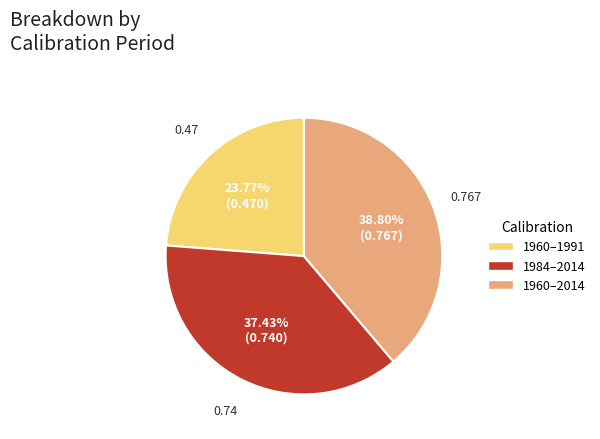

What percentage do 1984–2014 and 1960–1991 together represent?

61.2%